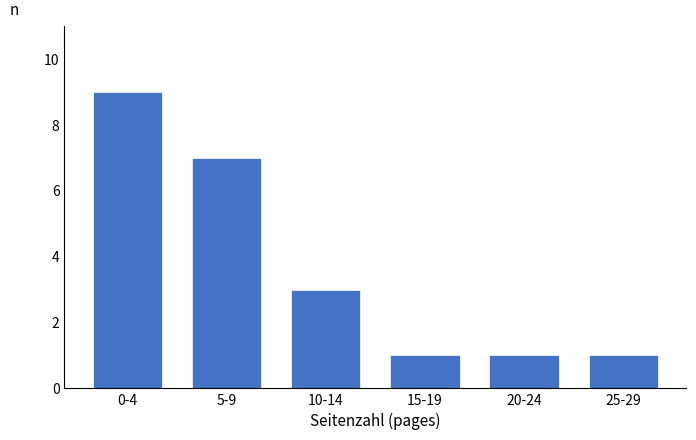

Reading left to right, what are all the values shown in this chart?

9	7	3	1	1	1